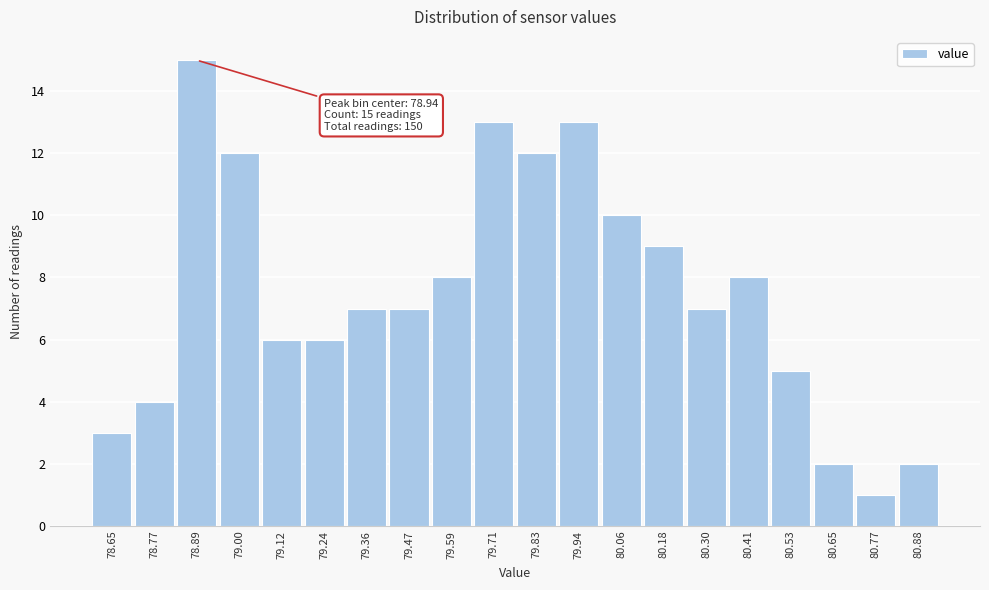

Reading left to right, list all the values displayed in this chart.

78.65=3	78.77=4	78.89=15	79.00=12	79.12=6	79.24=6	79.36=7	79.47=7	79.59=8	79.71=13	79.83=12	79.94=13	80.06=10	80.18=9	80.30=7	80.41=8	80.53=5	80.65=2	80.77=1	80.88=2